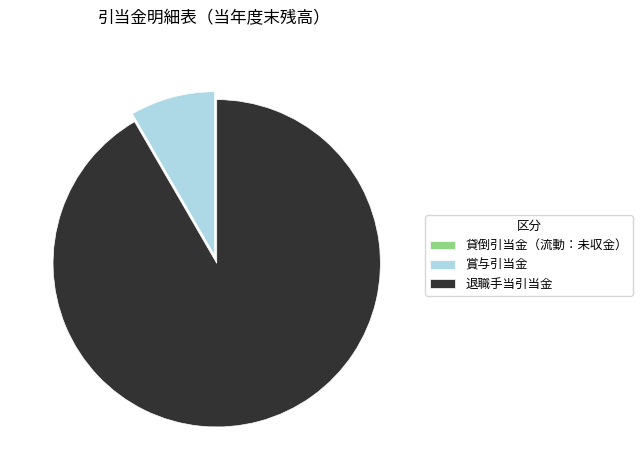

The 退職手当引当金 slice represents 92% of the pie. True or false?

True